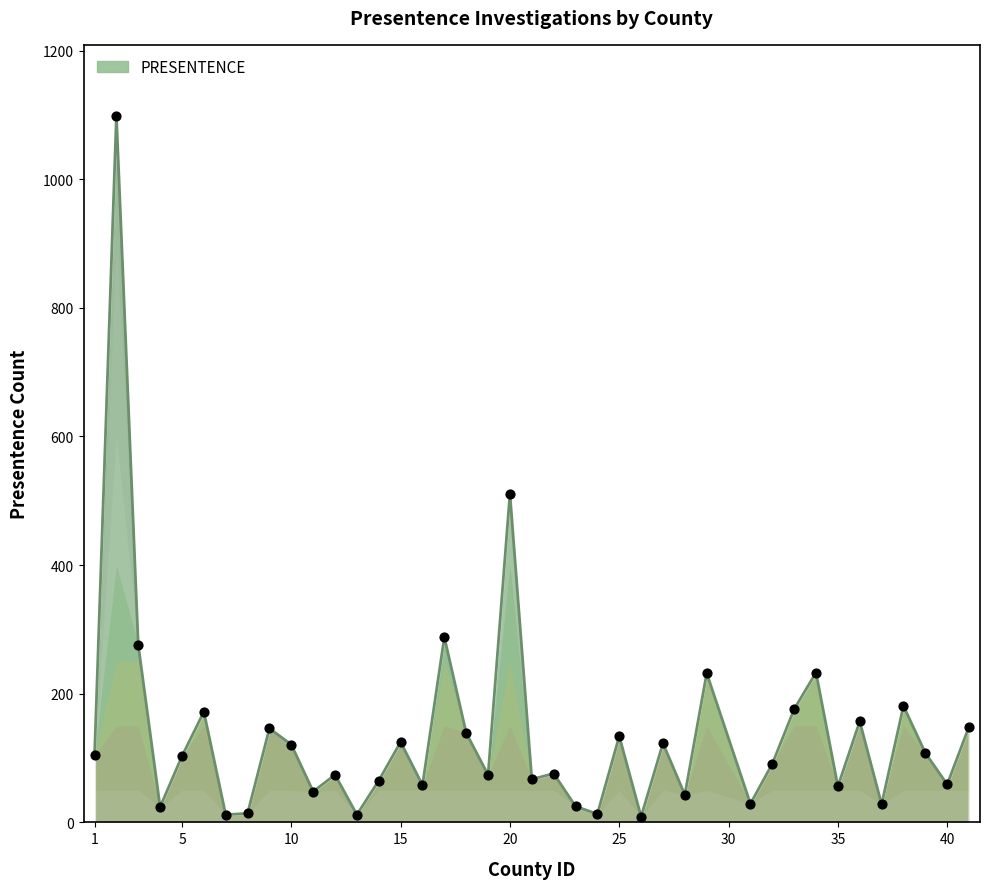

What is the difference between the maximum and minimum values?

1090